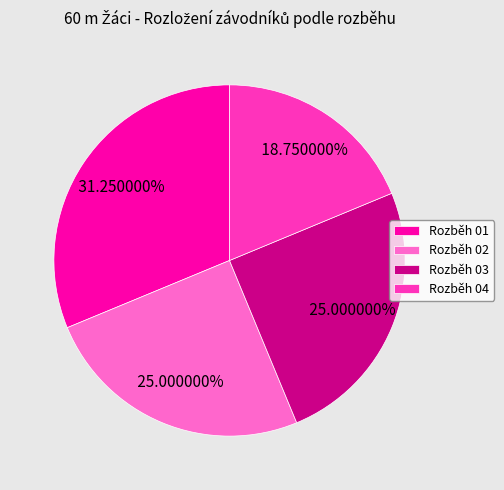

What is the ratio of the value at Rozběh 03 to the value at Rozběh 02?

1.0